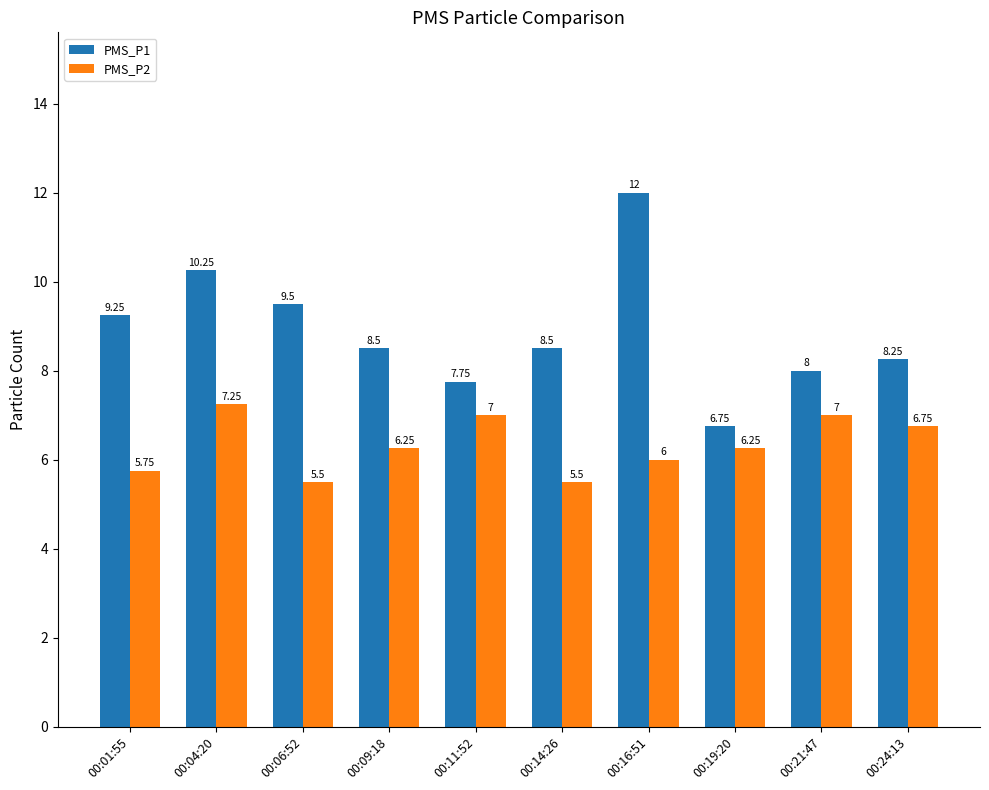

Which series has the largest range (max minus min)?

PMS_P1